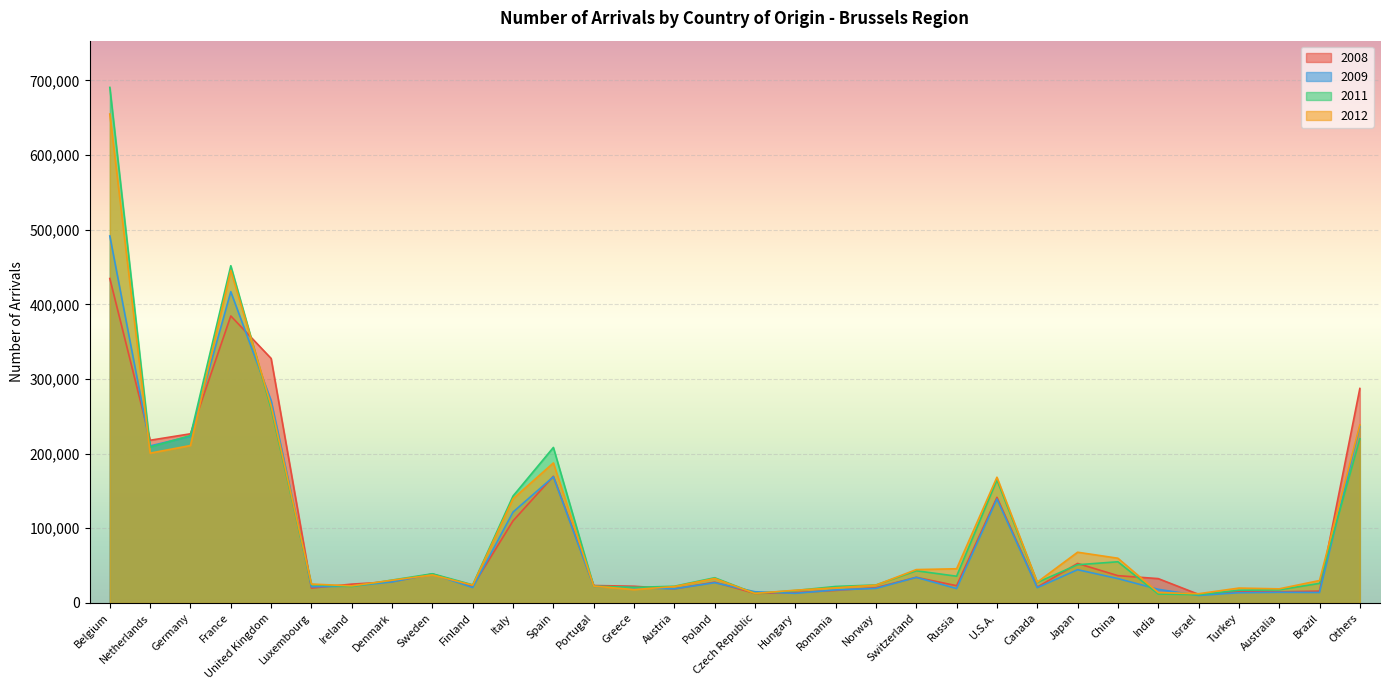

What are all the series names shown in the legend?

2008, 2009, 2011, 2012